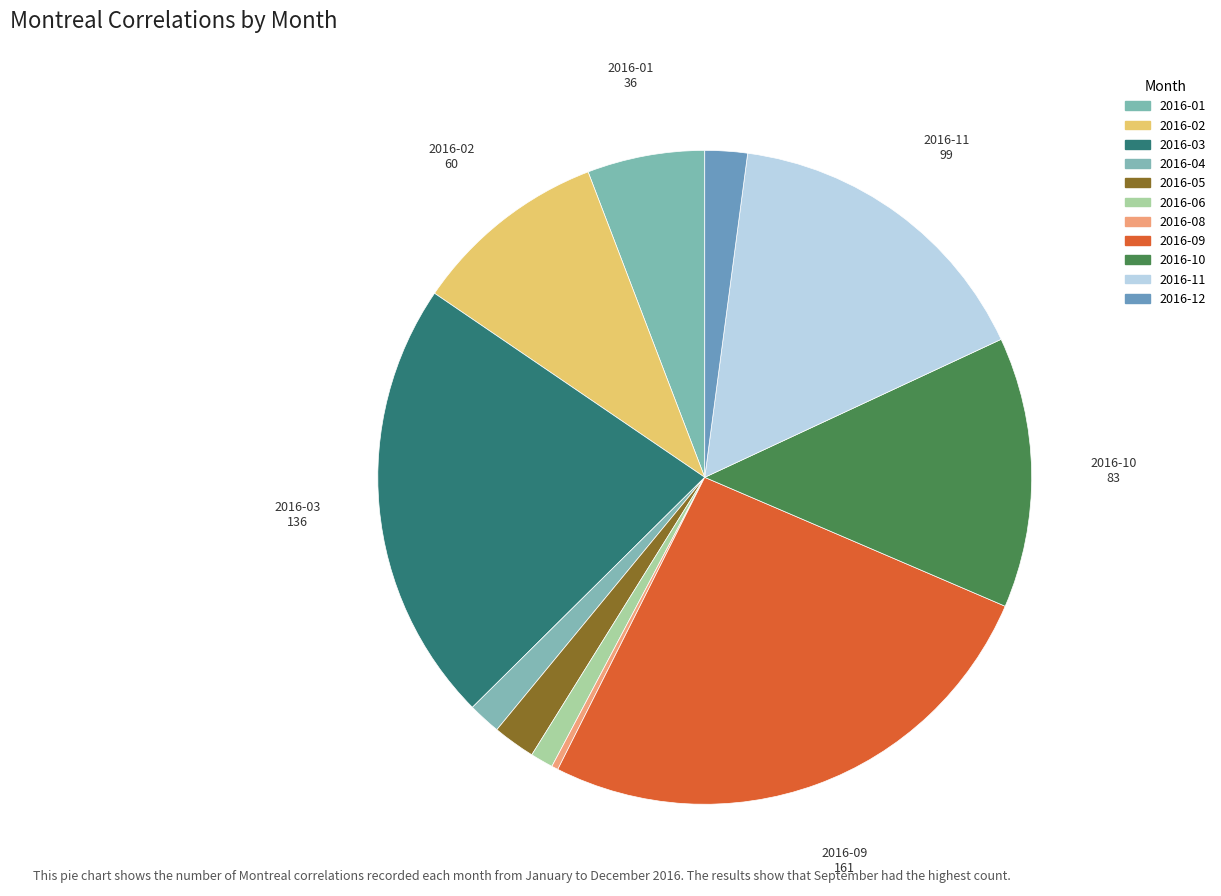

Is 2016-10 the majority of the pie?

No